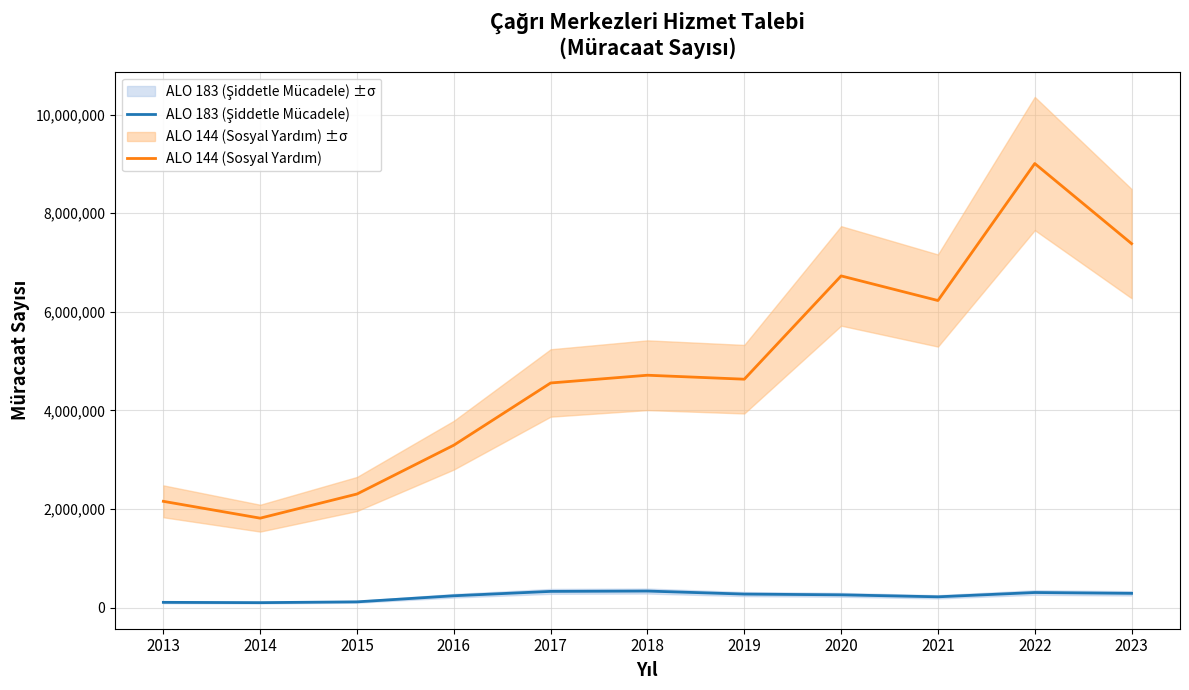

Count the number of data series in this chart.

2